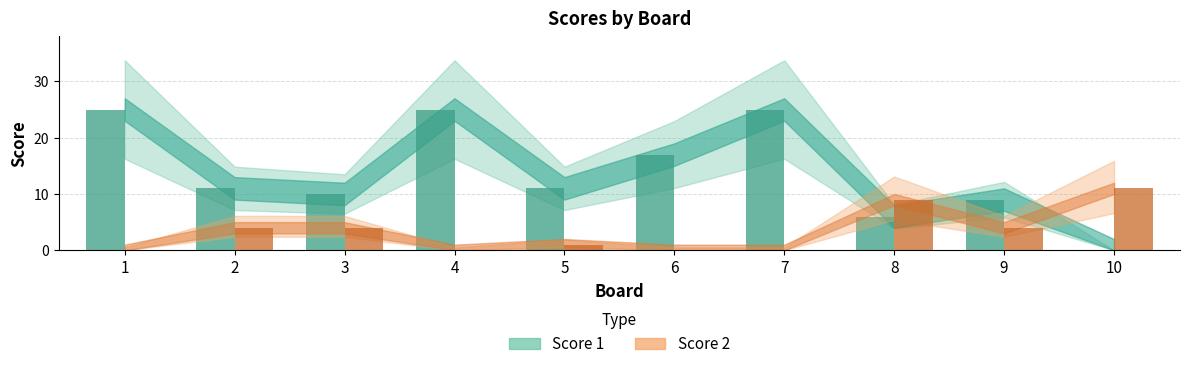

Read the Score 2 value at 3.

4